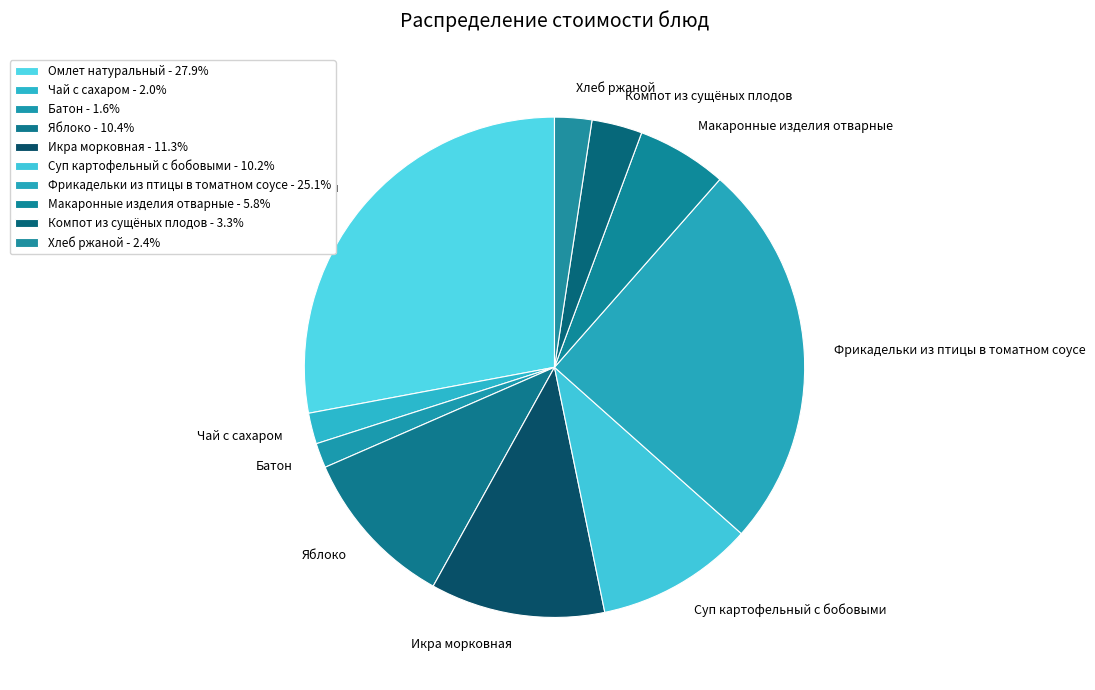

Rank the categories by value from lowest to highest.

Батон, Чай с сахаром, Хлеб ржаной, Компот из сущёных плодов, Макаронные изделия отварные, Суп картофельный с бобовыми, Яблоко, Икра морковная, Фрикадельки из птицы в томатном соусе, Омлет натуральный